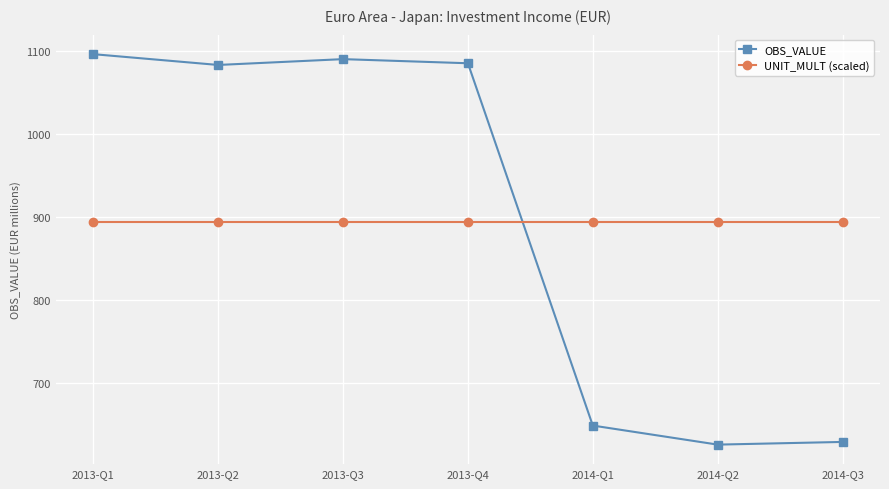

What value does the UNIT_MULT (scaled) series have at 2014-Q3?

893.6